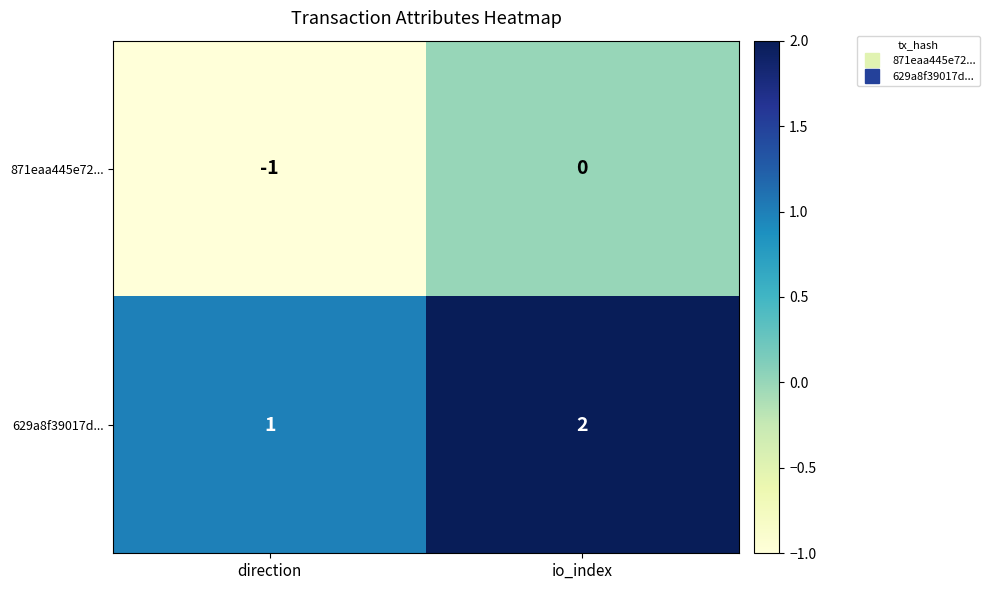

What is the maximum value shown in the chart?

2